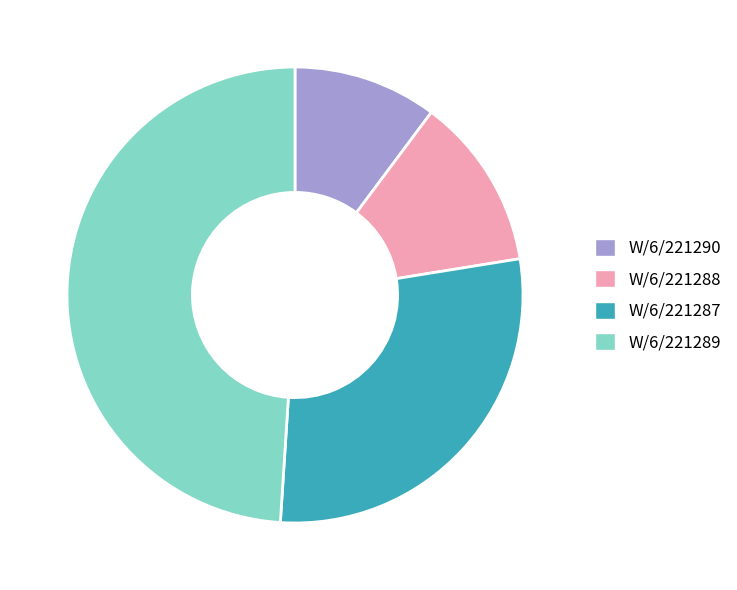

Is W/6/221290 the majority of the pie?

No